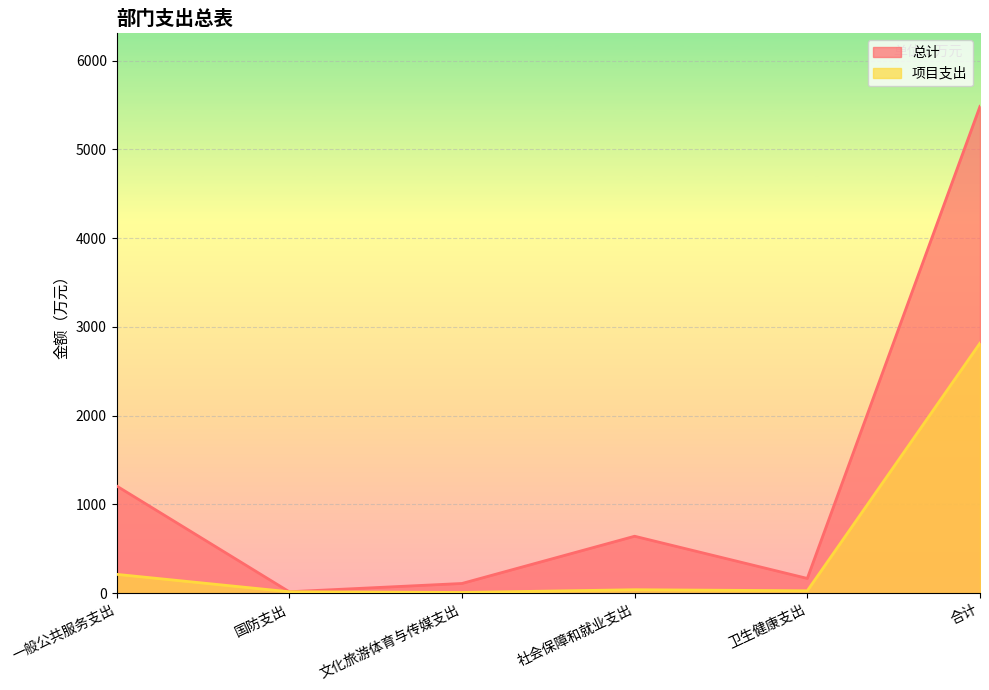

True or false: 总计 and 项目支出 cross at least once.

False